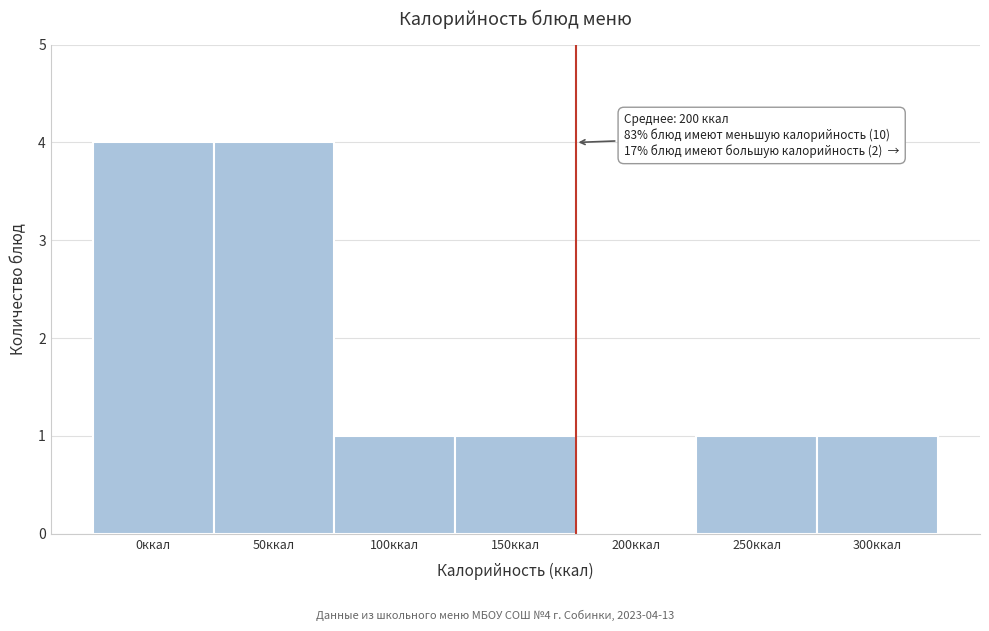

Reading left to right, transcribe all the data shown in this chart.

0ккал=4	50ккал=4	100ккал=1	150ккал=1	200ккал=0	250ккал=1	300ккал=1